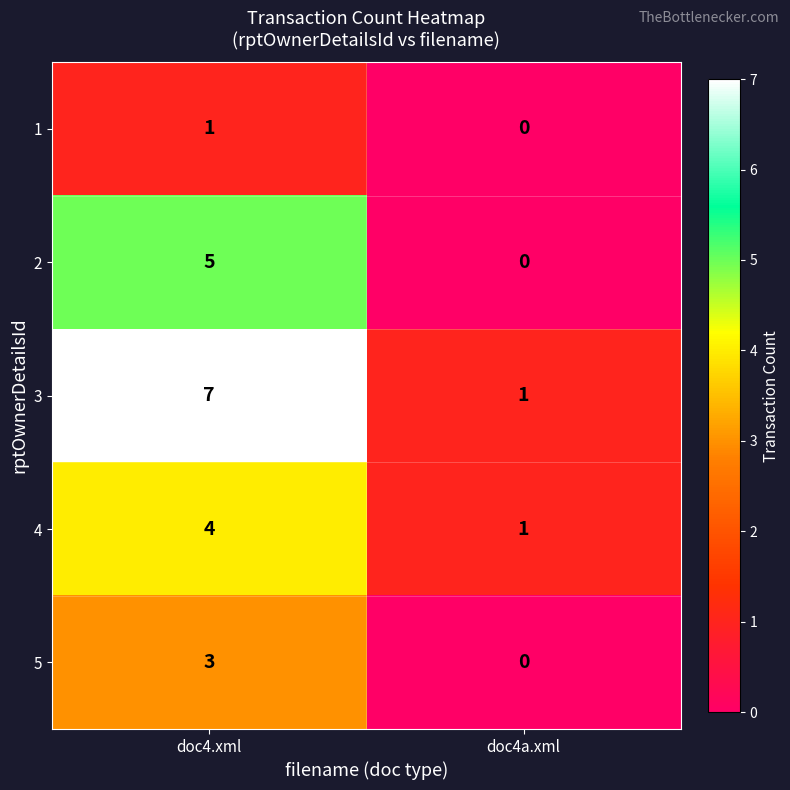

Between doc4.xml and doc4a.xml, which series saw the biggest shift?

3